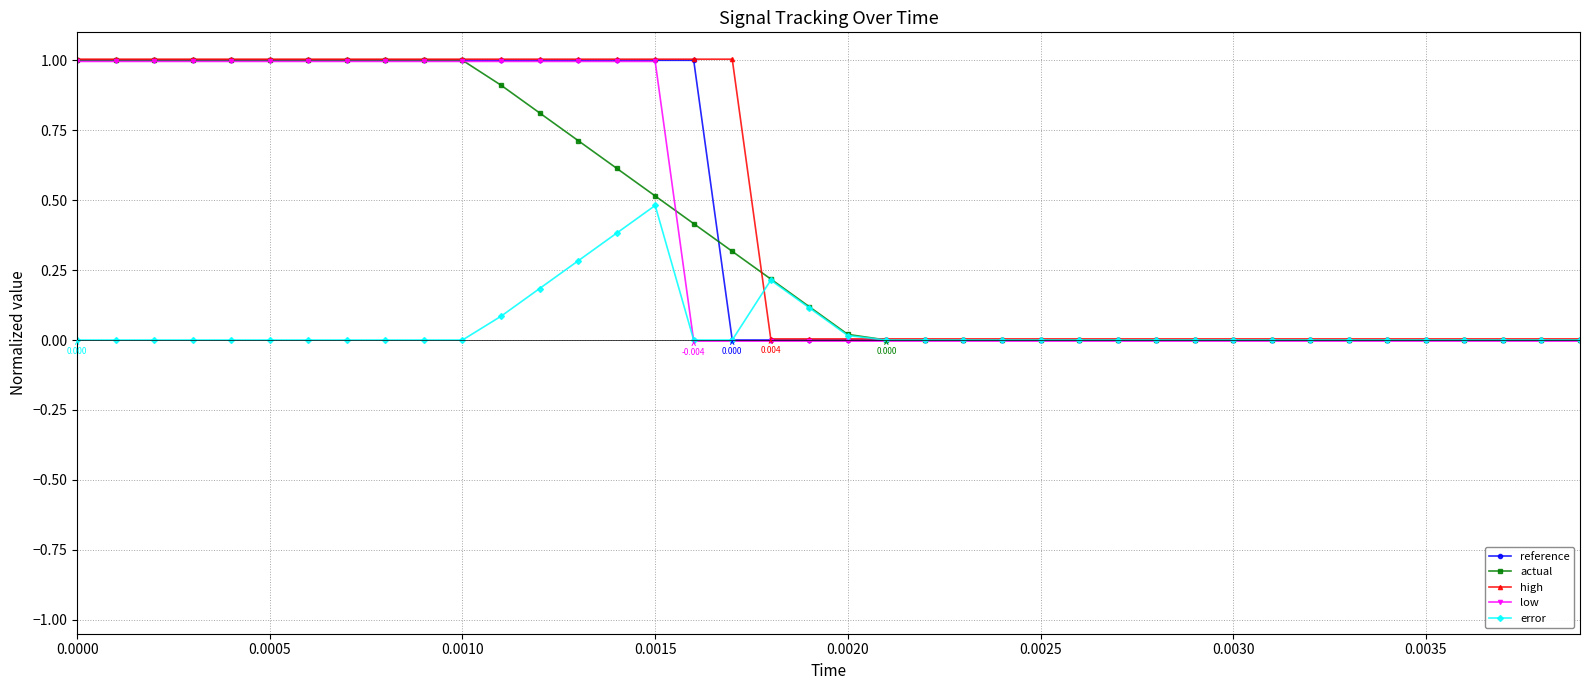

How many lines are shown in the chart?

5